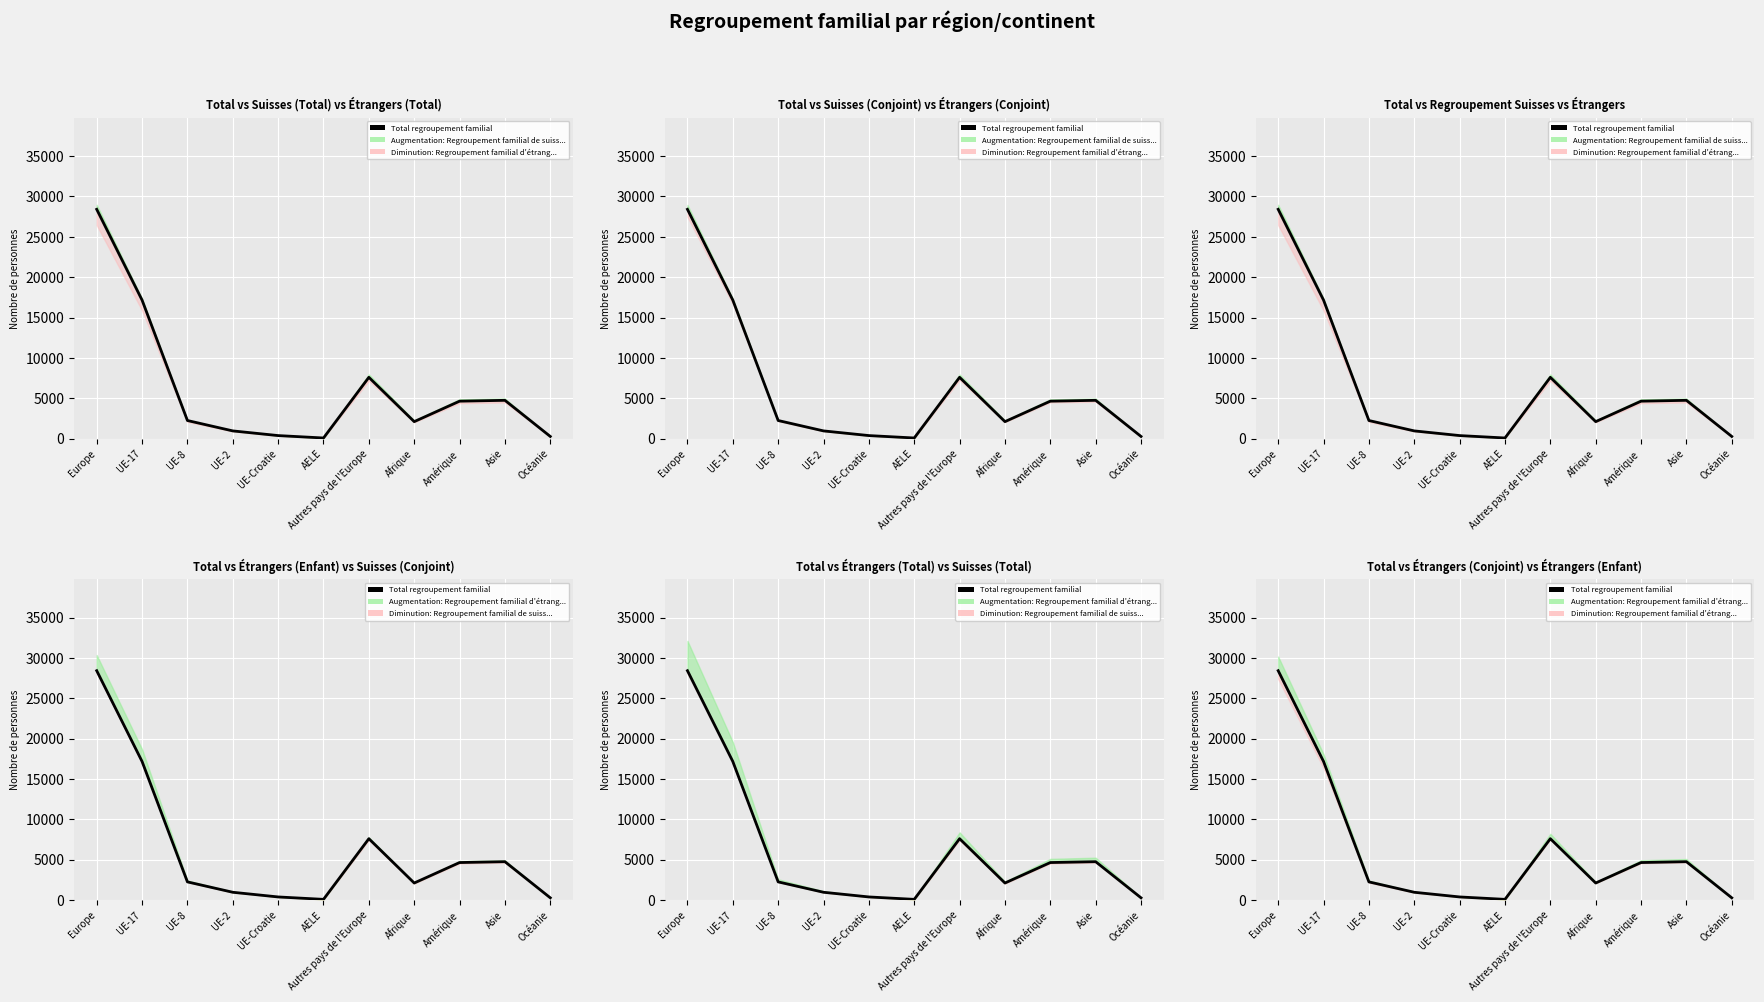

True or false: there are more than 1 points higher than both neighbors.

True